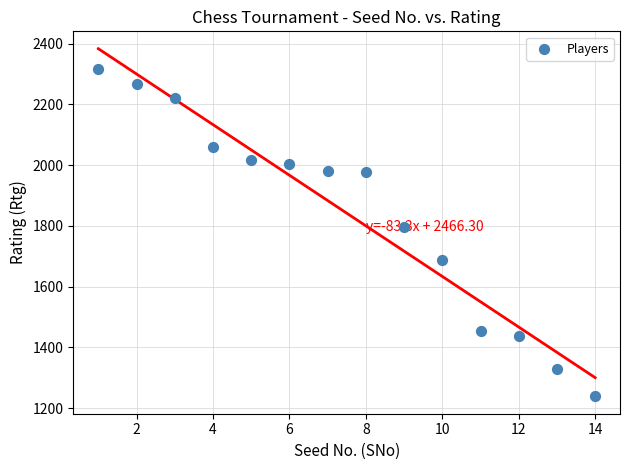

What is the range of Y values (max minus min)?

1077